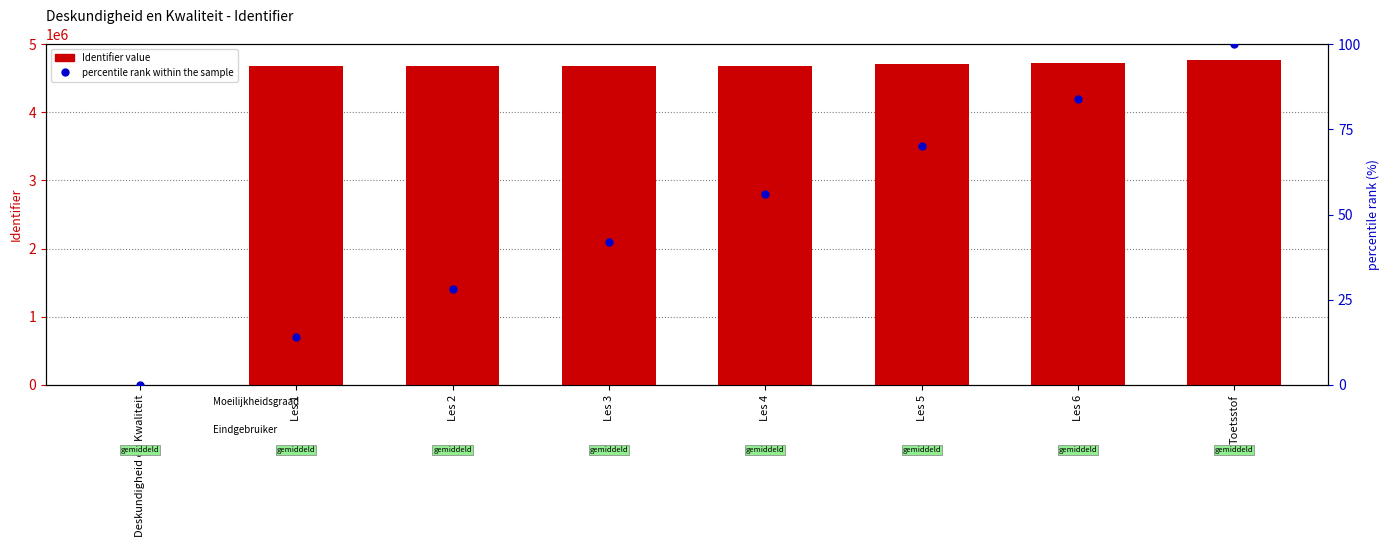

What is the total value across all series at Les 5?

4704219